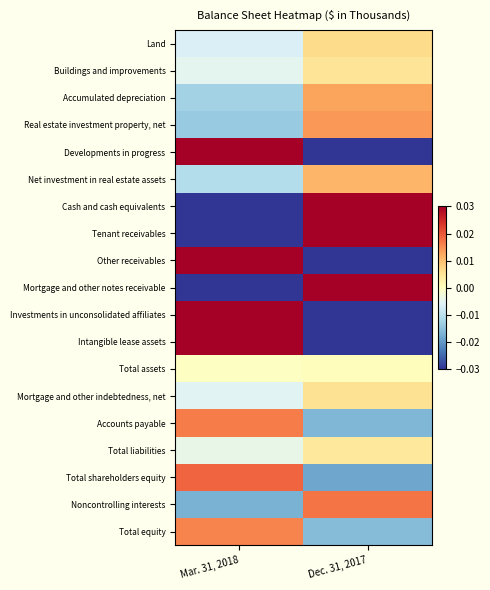

What is the difference between the highest and lowest values at Dec. 31, 2017?

0.5